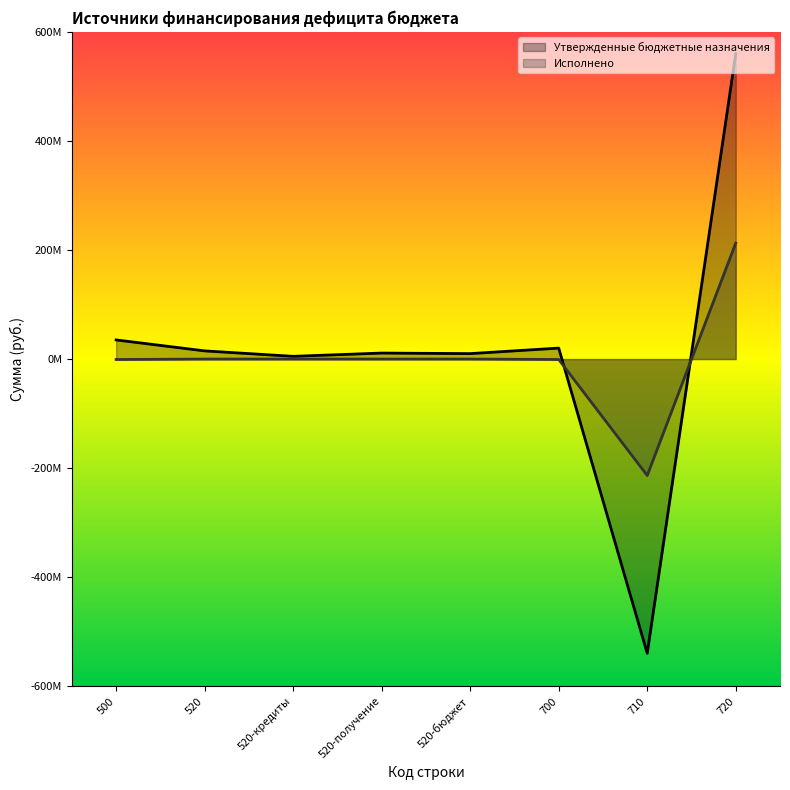

The Утвержденные бюджетные назначения series shows 11000000.0 at 520-получение. True or false?

True